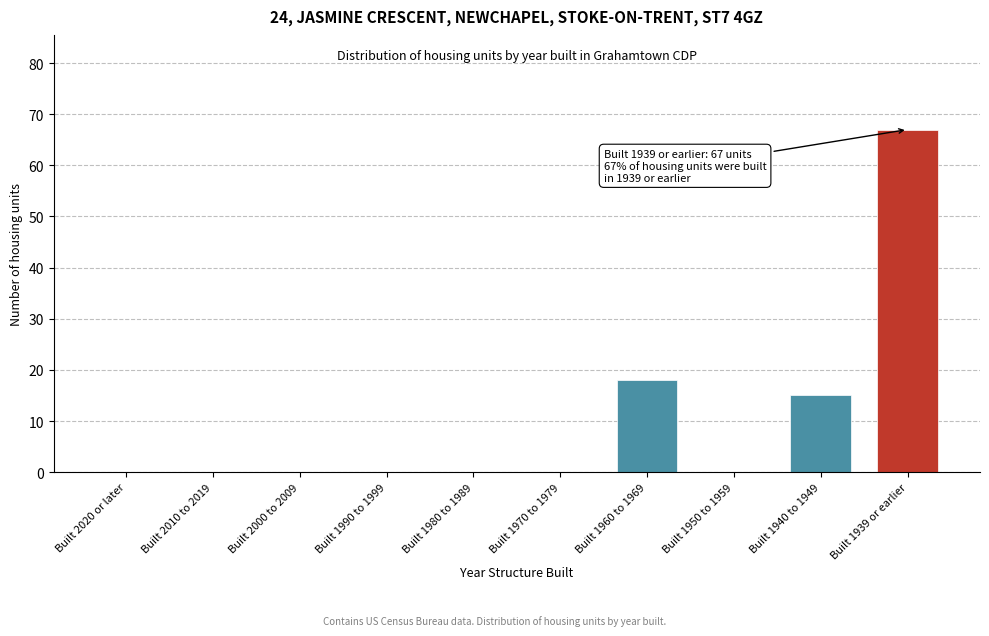

Reading right to left, extract all data points from this chart.

Built 1939 or earlier=67	Built 1940 to 1949=15	Built 1950 to 1959=0	Built 1960 to 1969=18	Built 1970 to 1979=0	Built 1980 to 1989=0	Built 1990 to 1999=0	Built 2000 to 2009=0	Built 2010 to 2019=0	Built 2020 or later=0